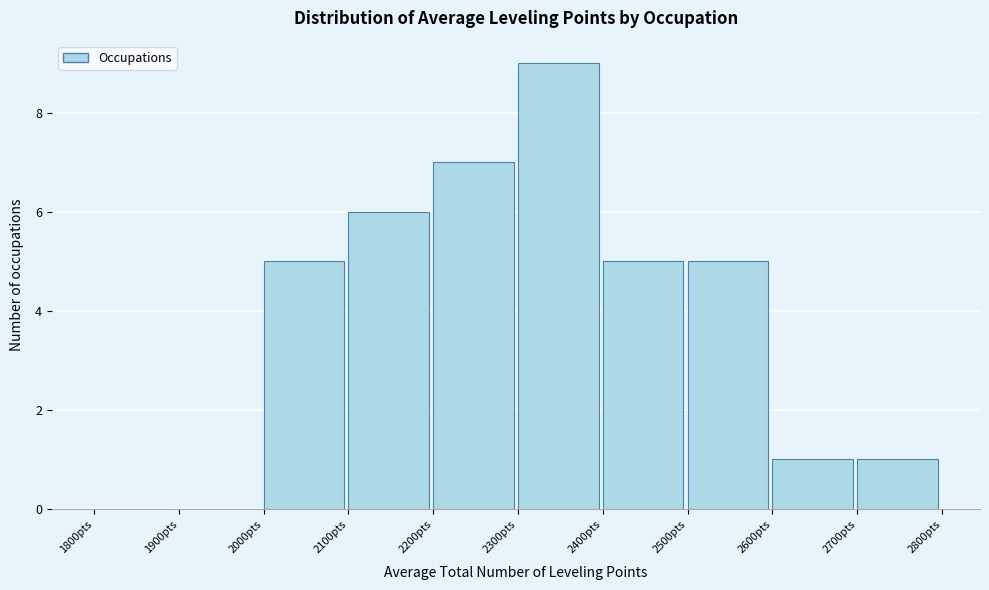

How tall is the bar that spans 2600 to 2700 on the x-axis? The values are not printed on the chart, so give them approximately, as read against the axis.

1